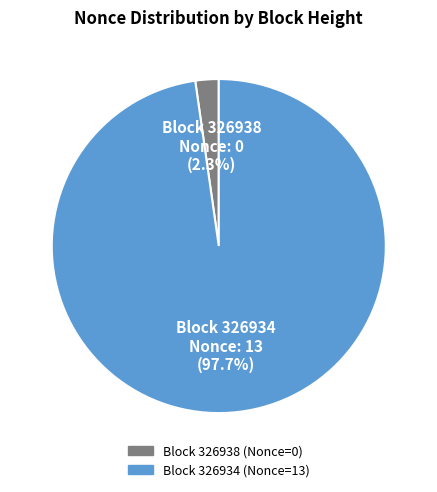

Count the number of slices in the pie.

2